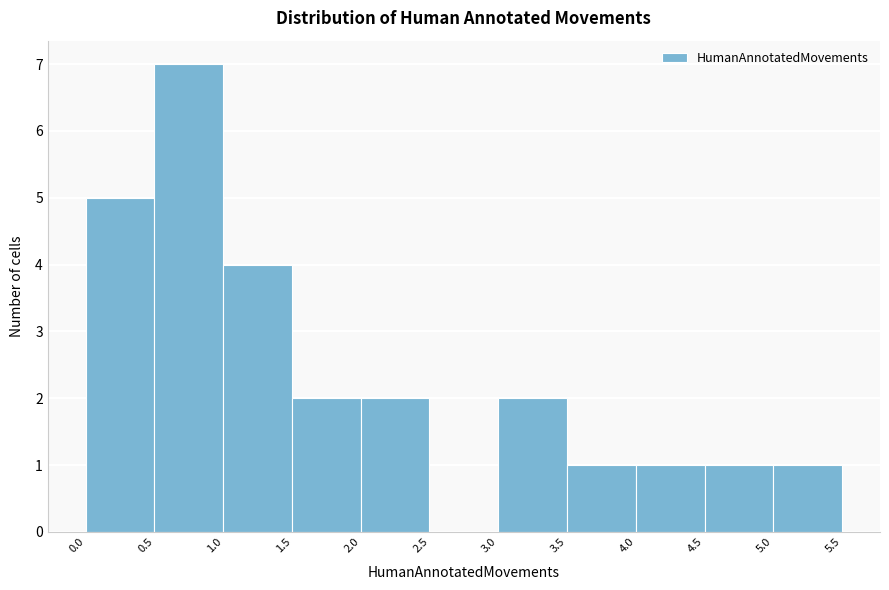

Reading left to right, transcribe this chart: for each bar, give the range it covers on the x-axis and its height. The values are not printed on the chart, so give them approximately, as read against the axis.

0.0 to 0.5: 5
0.5 to 1.0: 7
1.0 to 1.5: 4
1.5 to 2.0: 2
2.0 to 2.5: 2
2.5 to 3.0: 0
3.0 to 3.5: 2
3.5 to 4.0: 1
4.0 to 4.5: 1
4.5 to 5.0: 1
5.0 to 5.5: 1